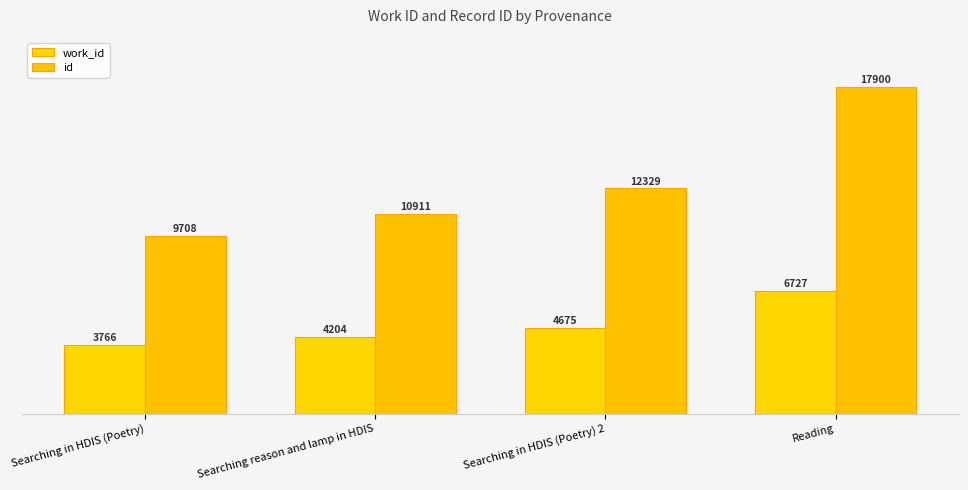

Rank the series at Searching in HDIS (Poetry) from highest to lowest value.

id, work_id